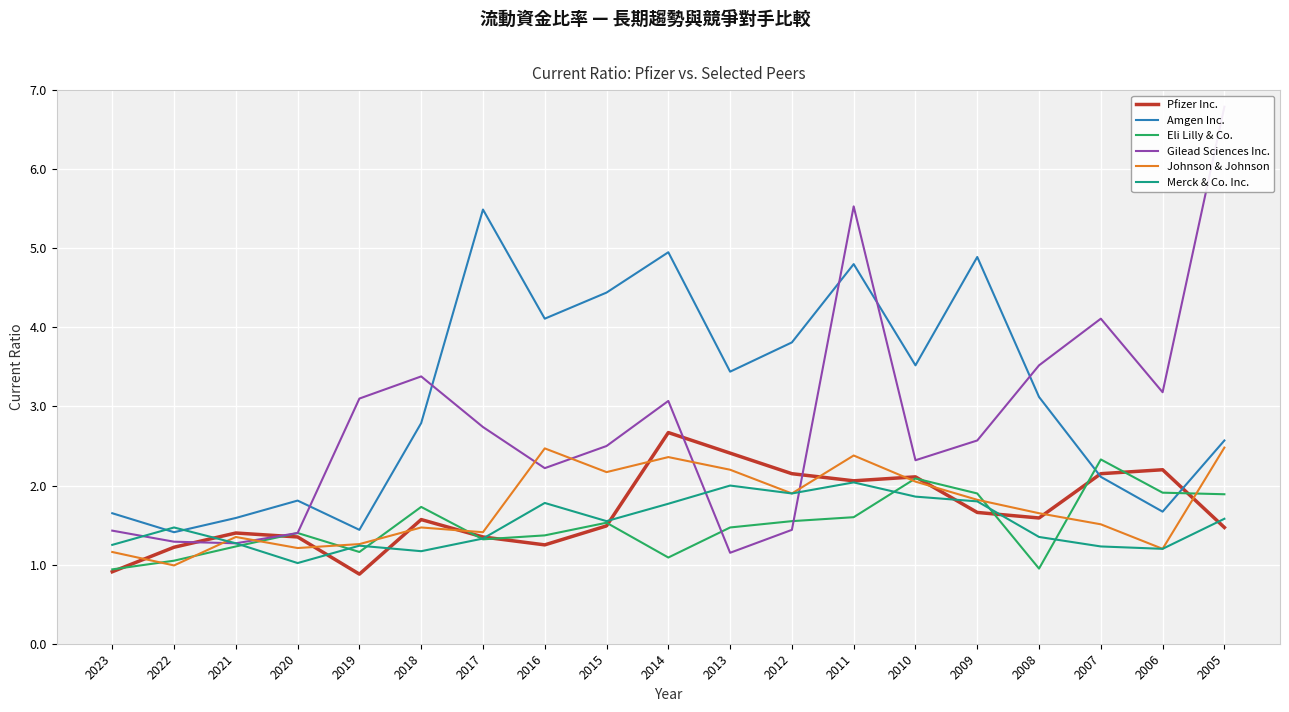

What is the total value across all series at 2010?

13.9